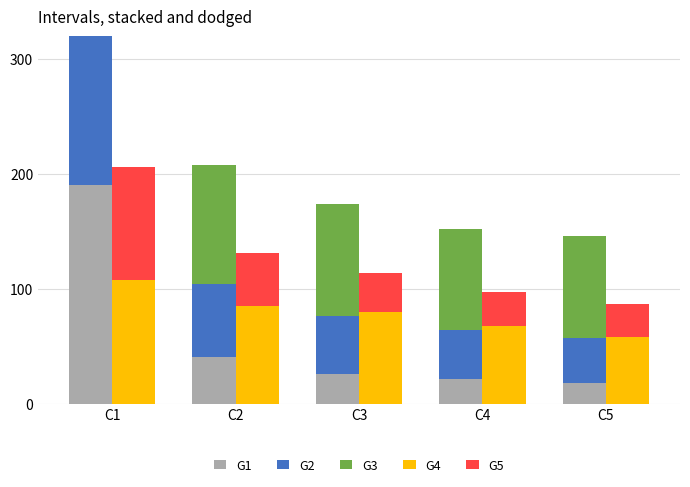

Is it true that Jan equals 40.5 at C2?

True